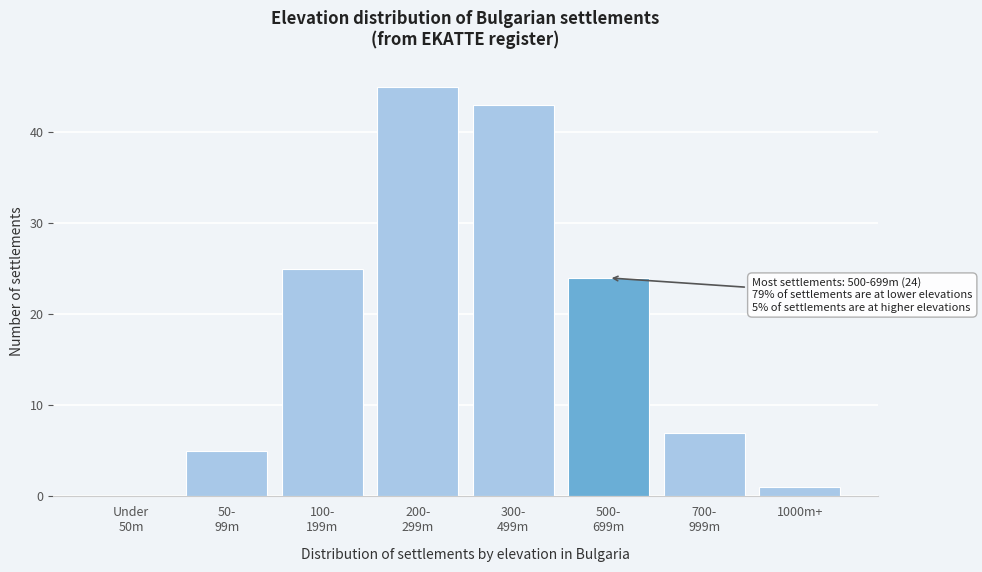

What is the greatest value displayed?

45